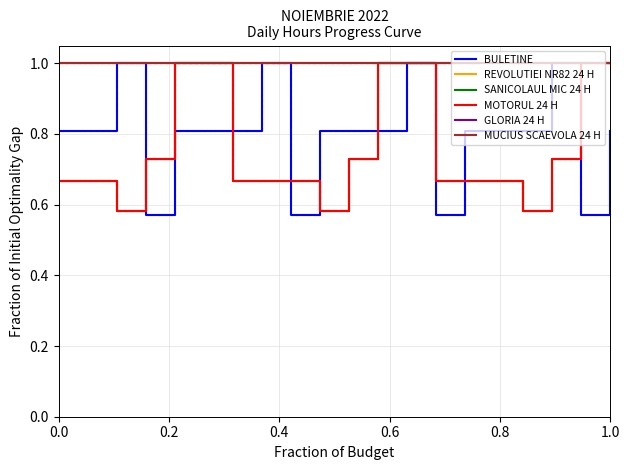

Rank the series by their maximum value, from lowest to highest.

BULETINE, REVOLUTIEI NR82 24 H, SANICOLAUL MIC 24 H, MOTORUL 24 H, GLORIA 24 H, MUCIUS SCAEVOLA 24 H